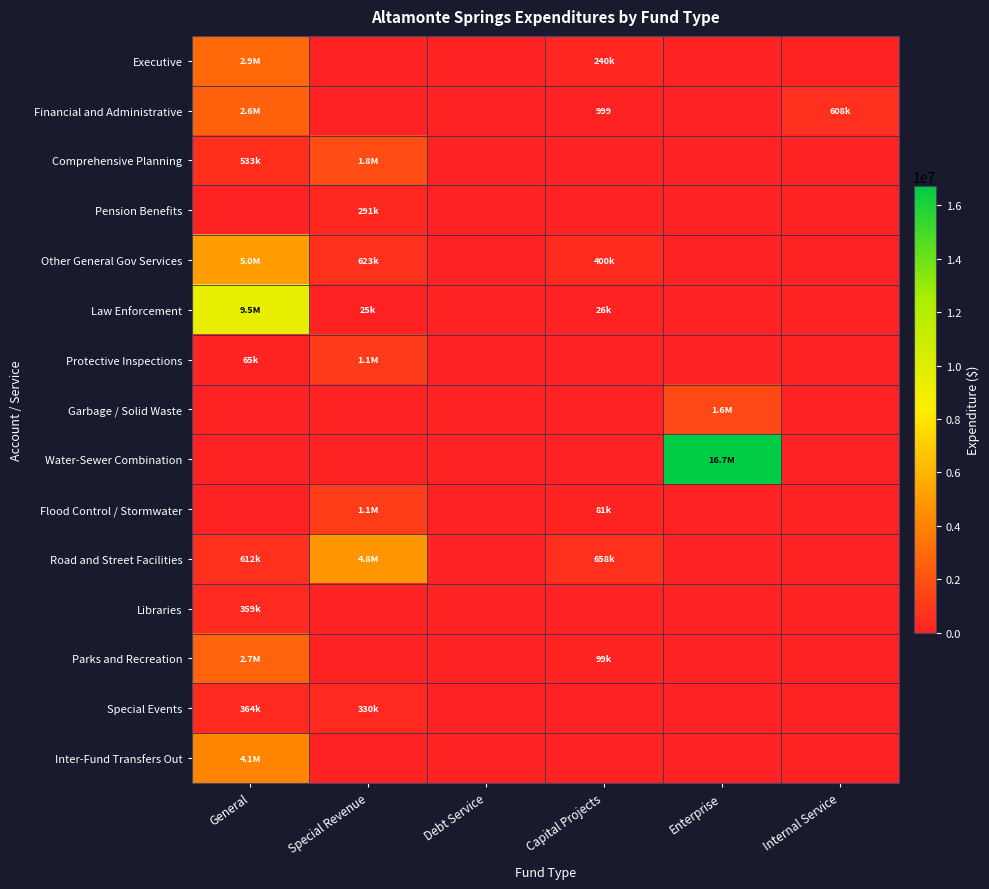

Which category has the highest value across all series?

Enterprise